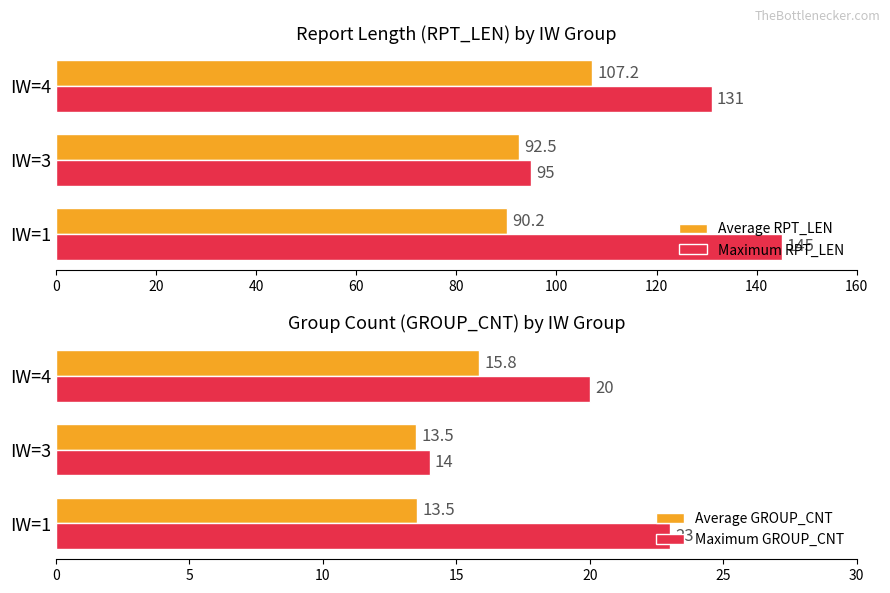

The Average RPT_LEN series shows 41.6 at IW=3. True or false?

False